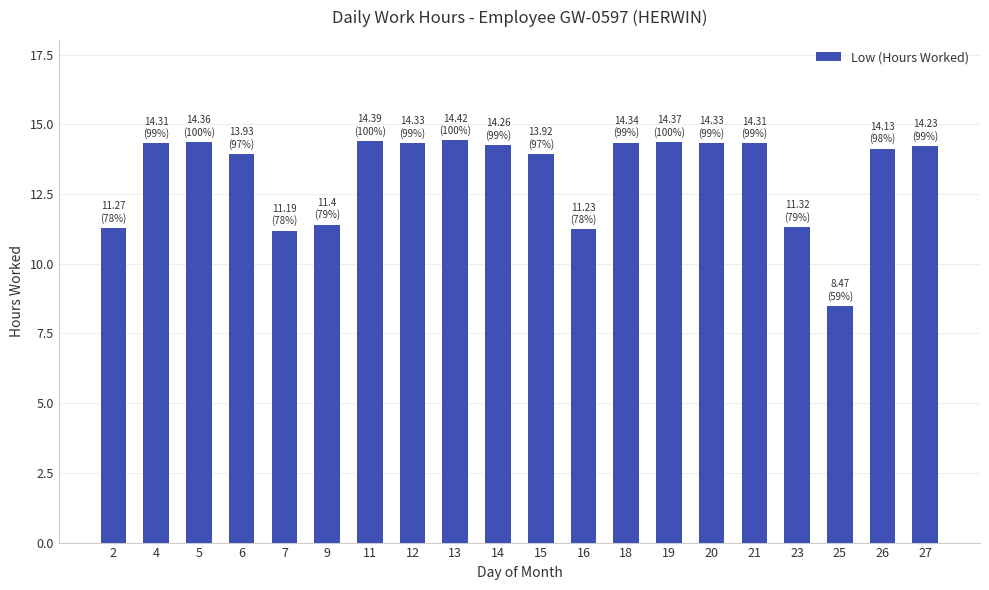

The chart shows a value of 14.2 at 27. True or false?

True